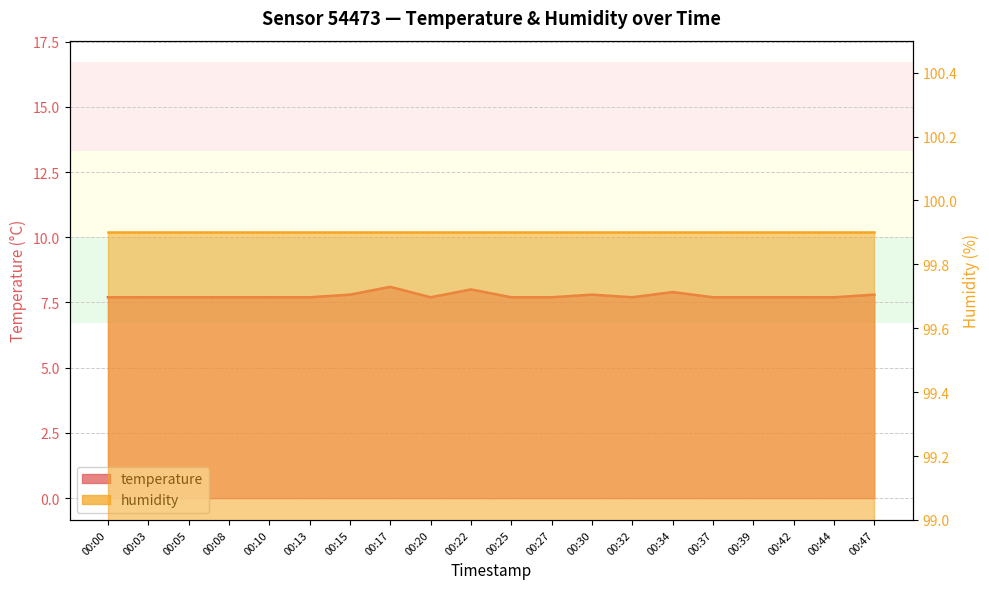

What is the smallest value displayed?

7.7